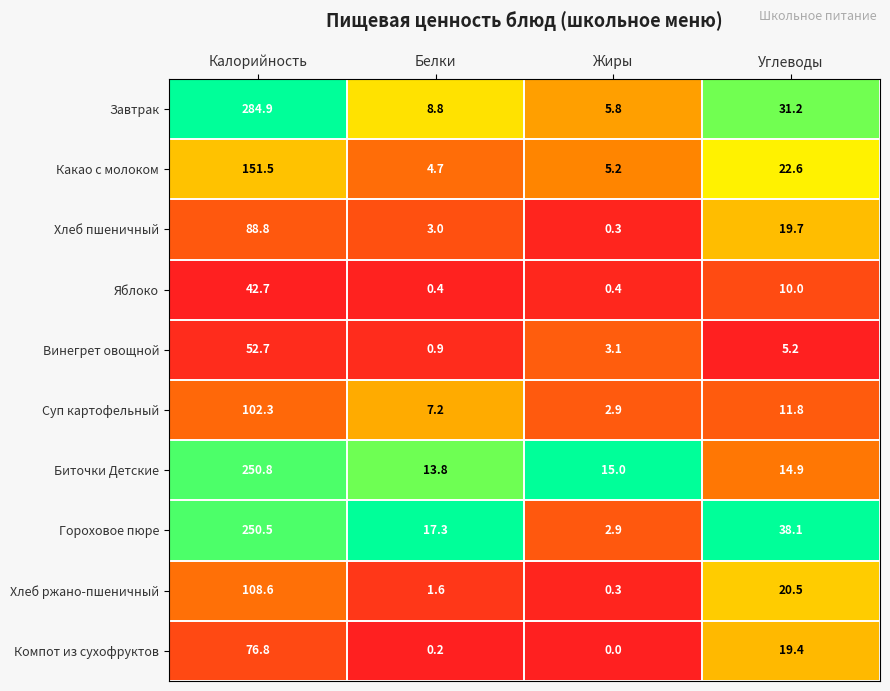

What is the difference between the second highest and minimum values in the Гороховое пюре series?

35.2